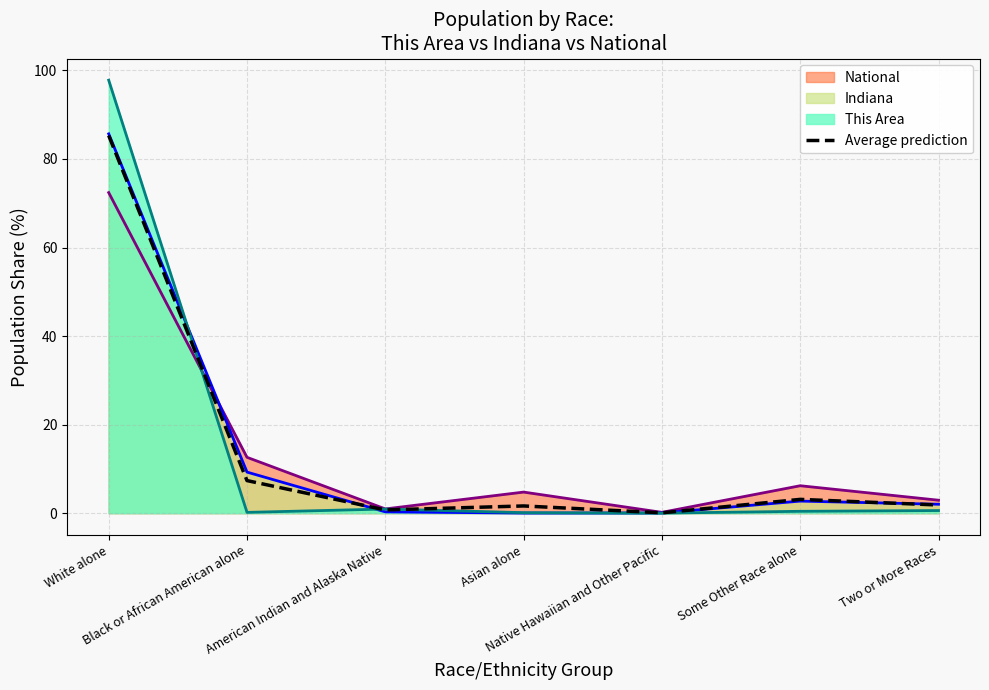

What position from the left is Some Other Race alone?

6